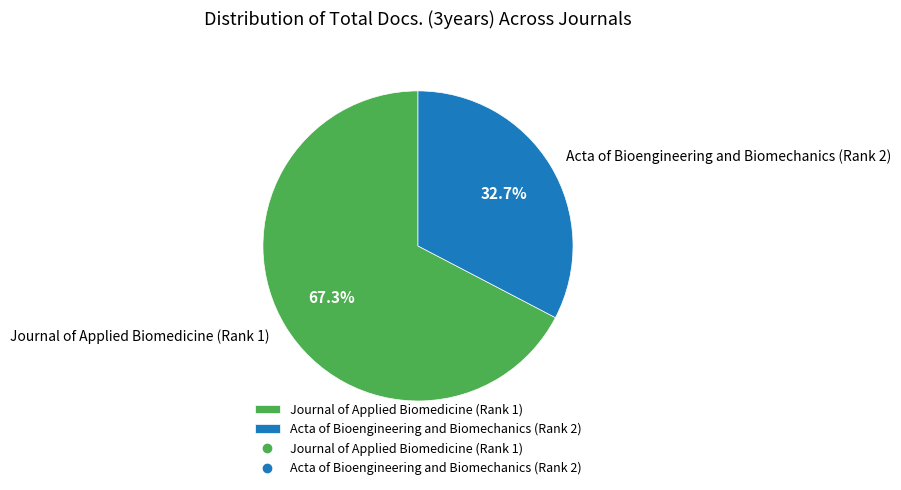

Count the number of slices in the pie.

2